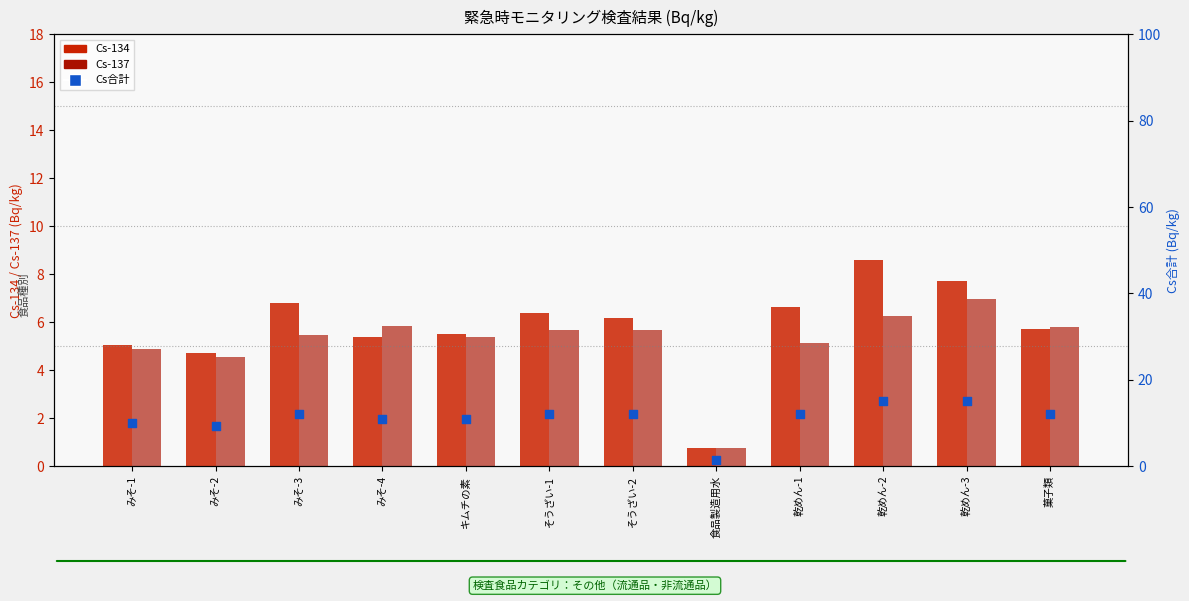

Which series has the largest Y range (max minus min)?

Cs合計